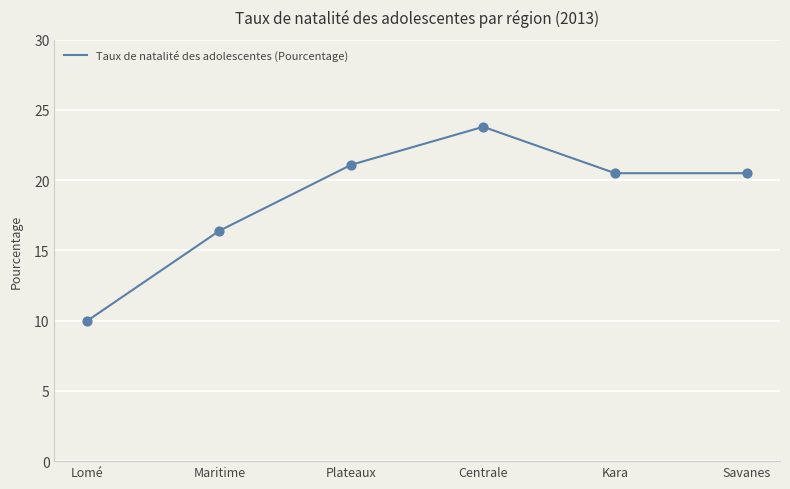

What is the ratio of the value at Kara to the value at Centrale?

0.9